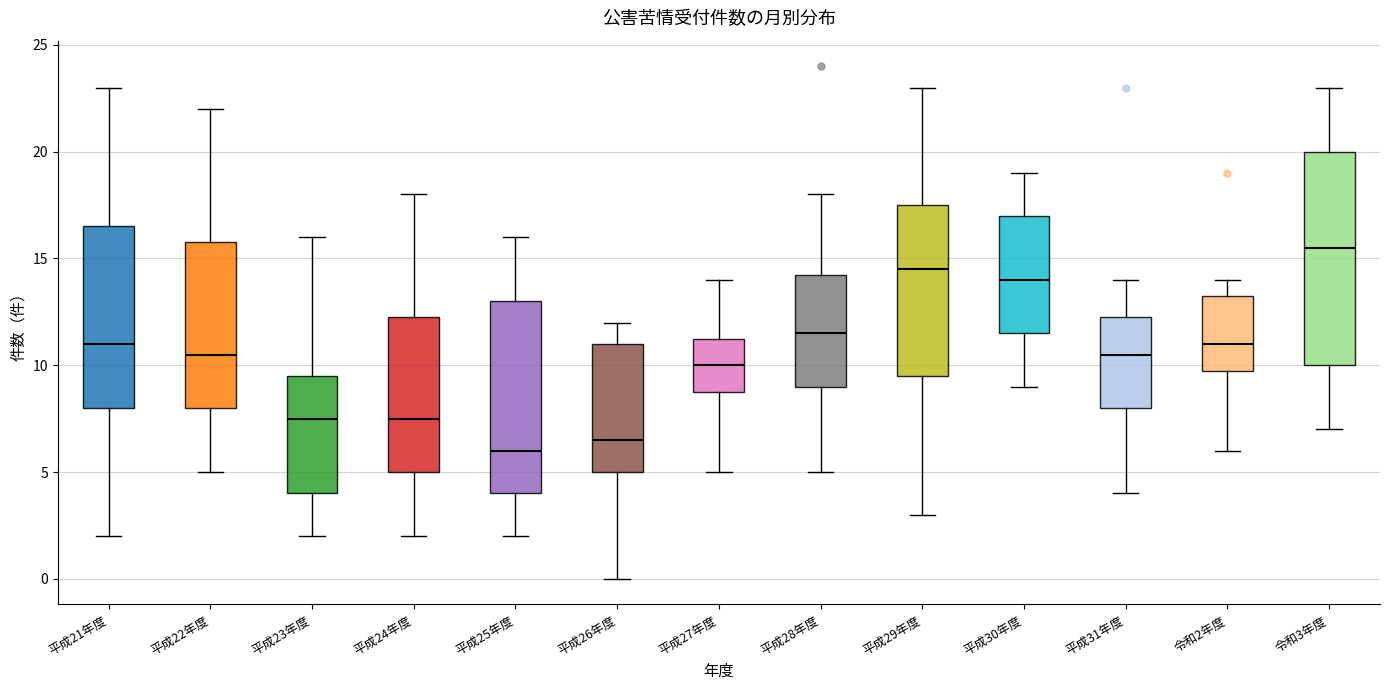

Where is the lower edge of the box for 平成21年度 on the y-axis? The values are not printed on the chart, so give them approximately, as read against the axis.

8.0